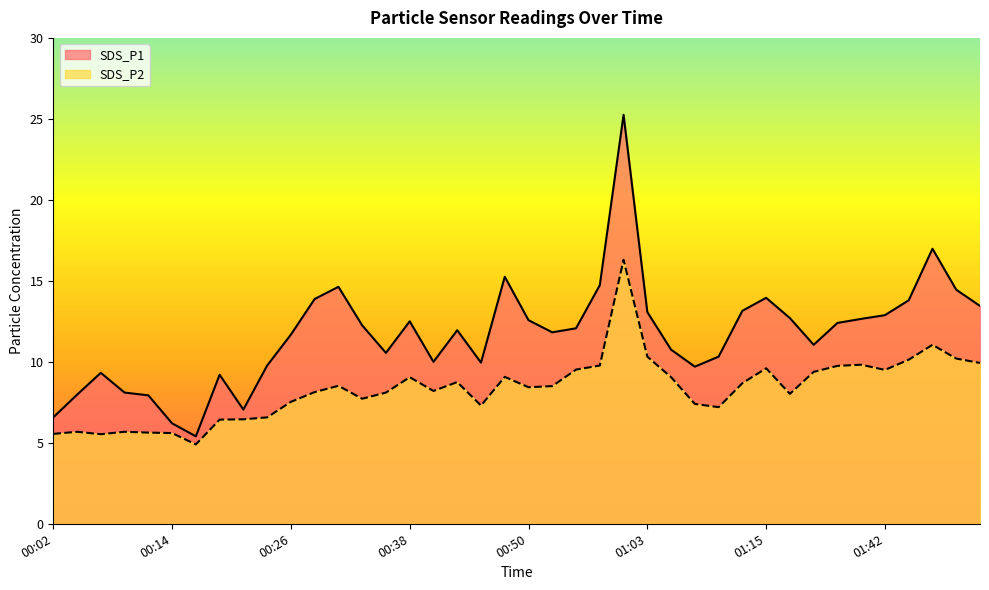

Reading left to right, what are all the values shown in this chart?

SDS_P1: 6.6	8.0	9.3	8.1	7.9	6.2	5.4	9.2	7.0	9.8	11.7	13.9	14.6	12.2	10.6	12.5	10.0	11.9	9.9	15.2	12.6	11.8	12.1	14.7	25.2	13.1	10.8	9.7	10.3	13.2	13.9	12.7	11.1	12.4	12.7	12.9	13.8	17.0	14.4	13.4
SDS_P2: 5.5	5.7	5.5	5.7	5.6	5.6	4.9	6.4	6.5	6.6	7.5	8.1	8.5	7.7	8.1	9.1	8.2	8.8	7.3	9.1	8.4	8.5	9.5	9.8	16.3	10.3	9.1	7.4	7.2	8.7	9.6	8.0	9.4	9.8	9.8	9.5	10.1	11.1	10.2	9.9